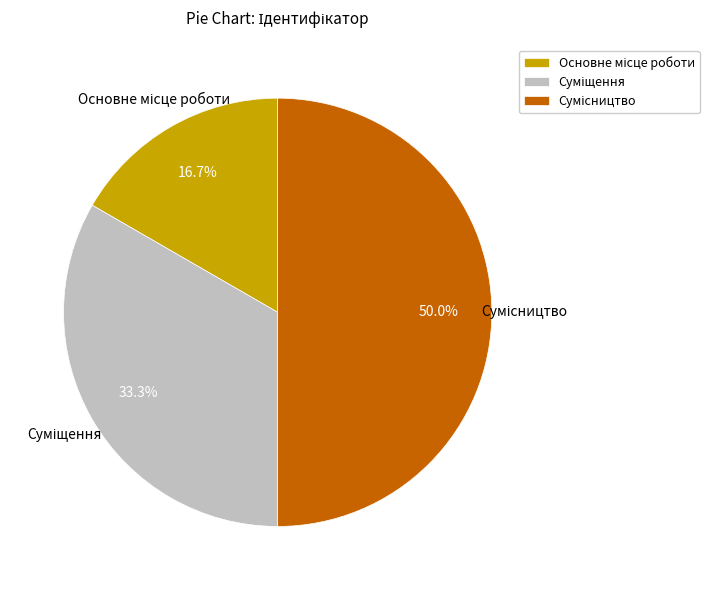

Count the number of slices in the pie.

3